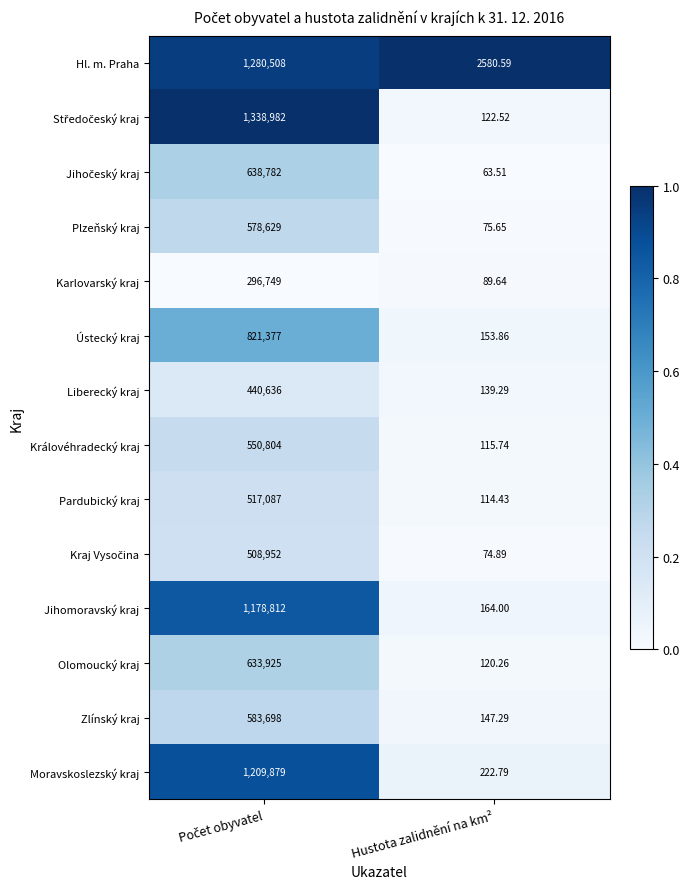

At which label is Pardubický kraj closest to 258600?

Hustota zalidnění na km²